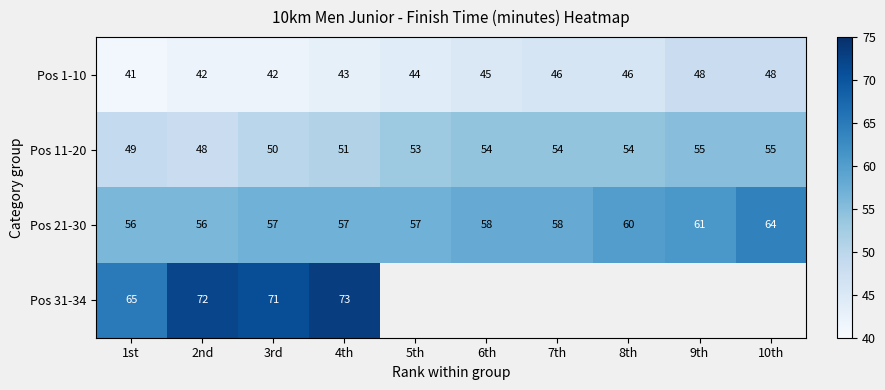

At which category does the chart reach its peak across all series?

4th